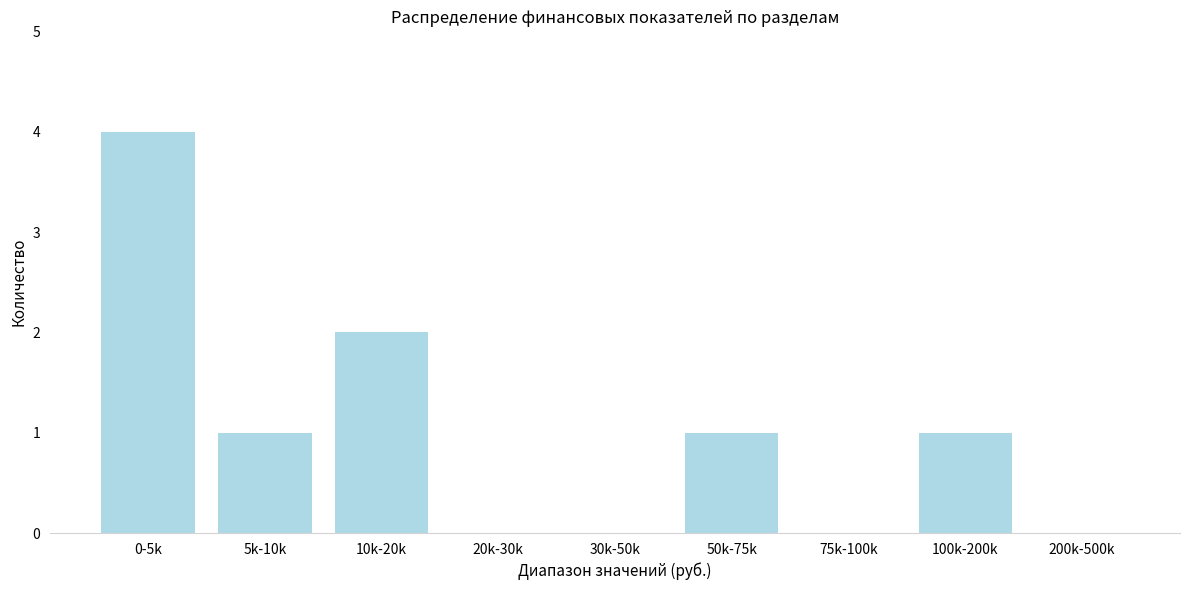

Reading right to left, what are all the values shown in this chart?

200k-500k=0	100k-200k=1	75k-100k=0	50k-75k=1	30k-50k=0	20k-30k=0	10k-20k=2	5k-10k=1	0-5k=4